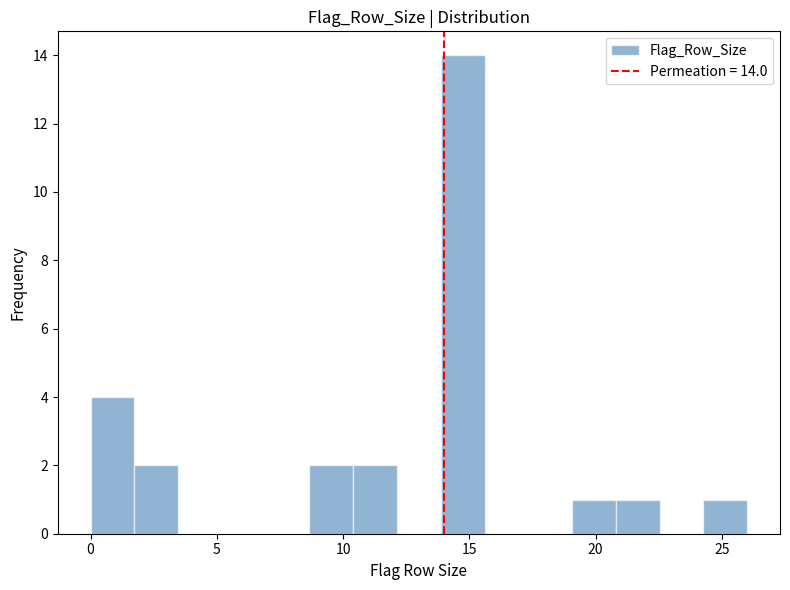

Around what value on the x-axis is the tallest bar? Give the approximate position of its centre, as read against the axis.

14.5